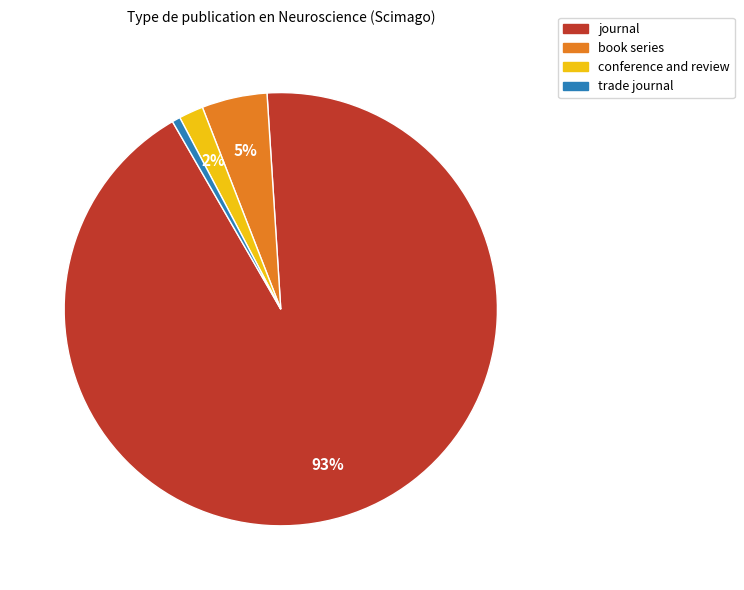

To the nearest percent, what is the average slice percentage?

25%